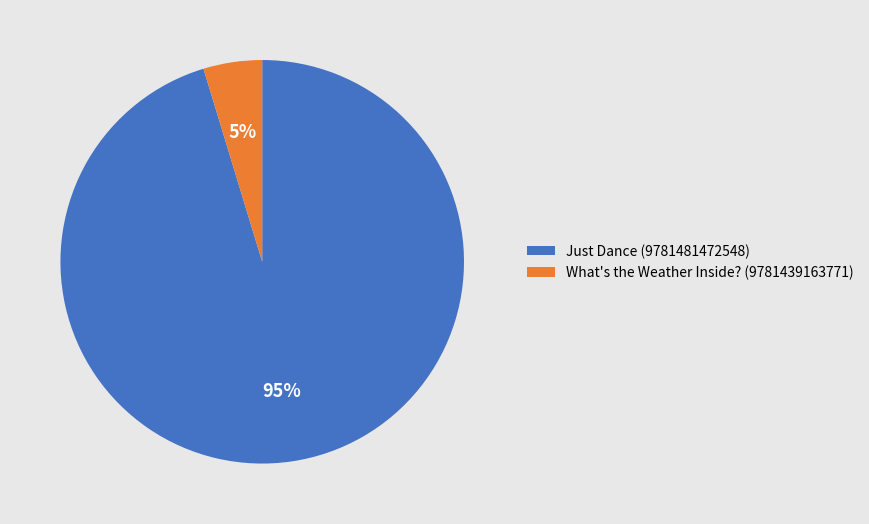

What is the smallest slice in the pie chart?

What's the Weather Inside? (9781439163771)